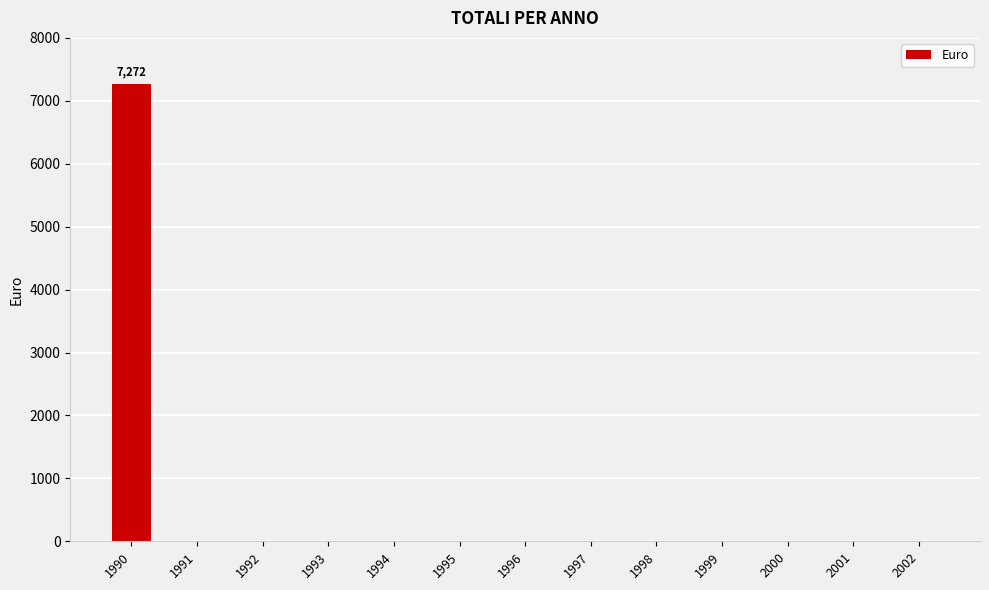

Reading left to right, extract all data points from this chart.

1990=7272.1	1991=0.0	1992=0.0	1993=0.0	1994=0.0	1995=0.0	1996=0.0	1997=0.0	1998=0.0	1999=0.0	2000=0.0	2001=0.0	2002=0.0